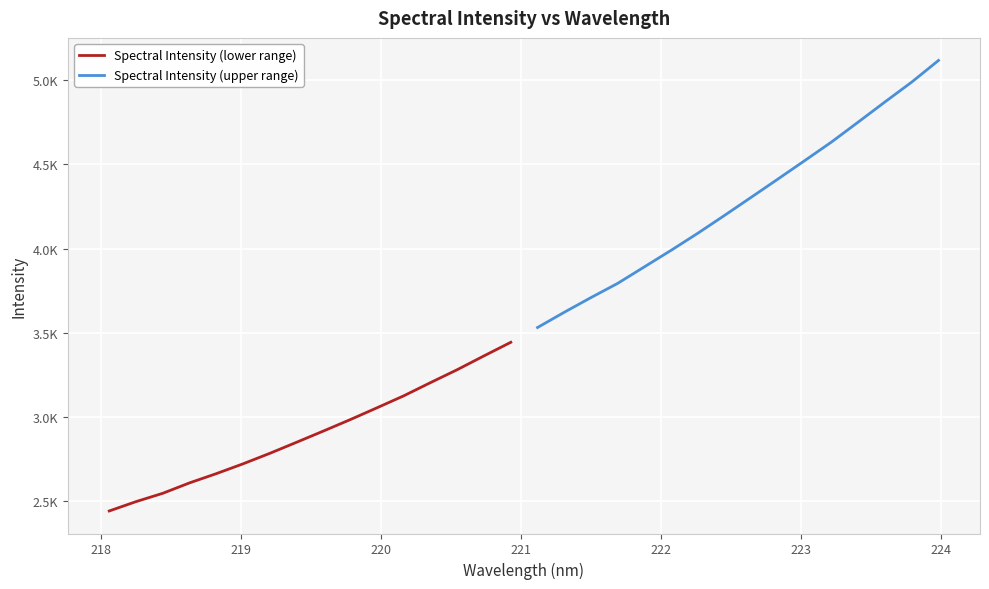

How many distinct data groups are displayed?

2